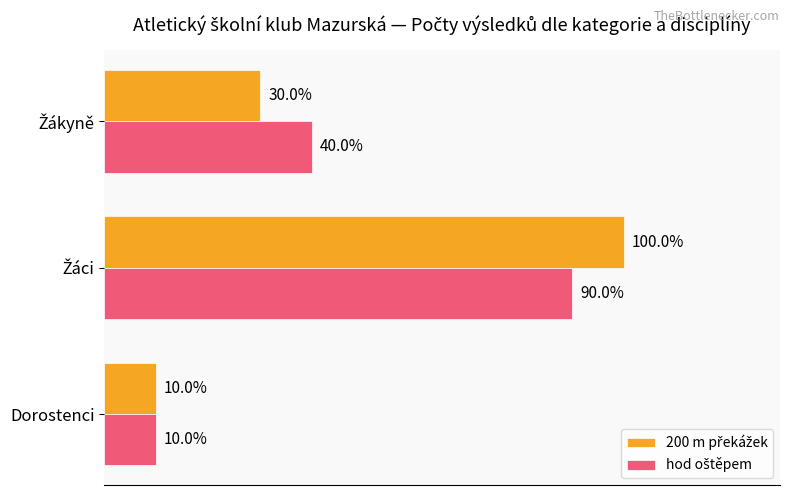

Which label corresponds to the smallest value in the chart?

Dorostenci